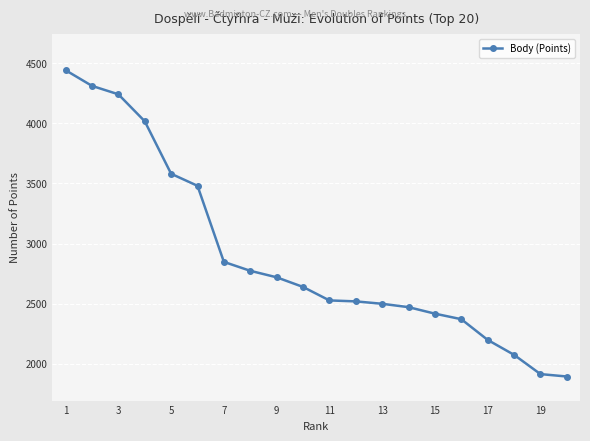

What is the greatest value displayed?

4440